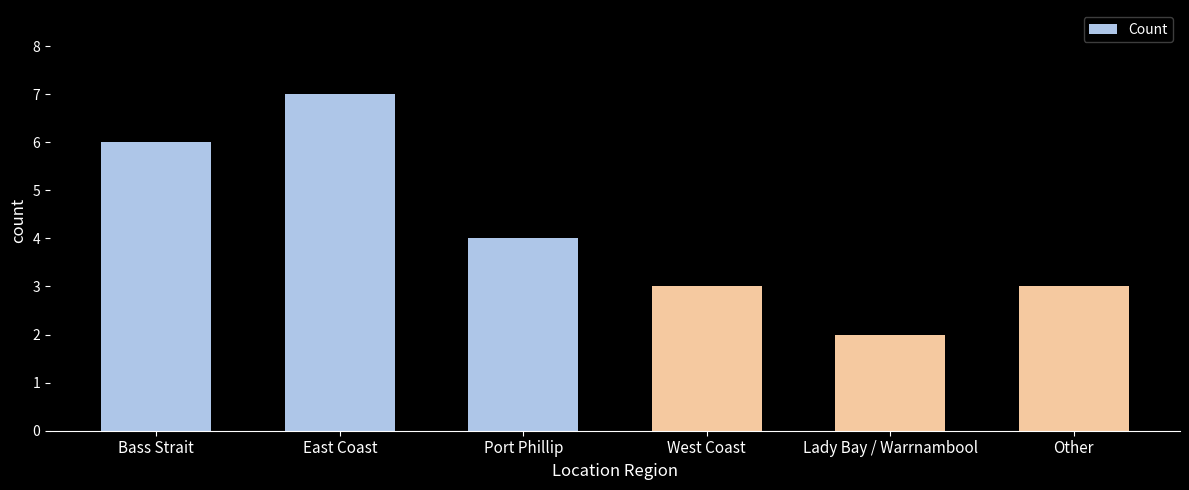

How many bars are there in total?

6